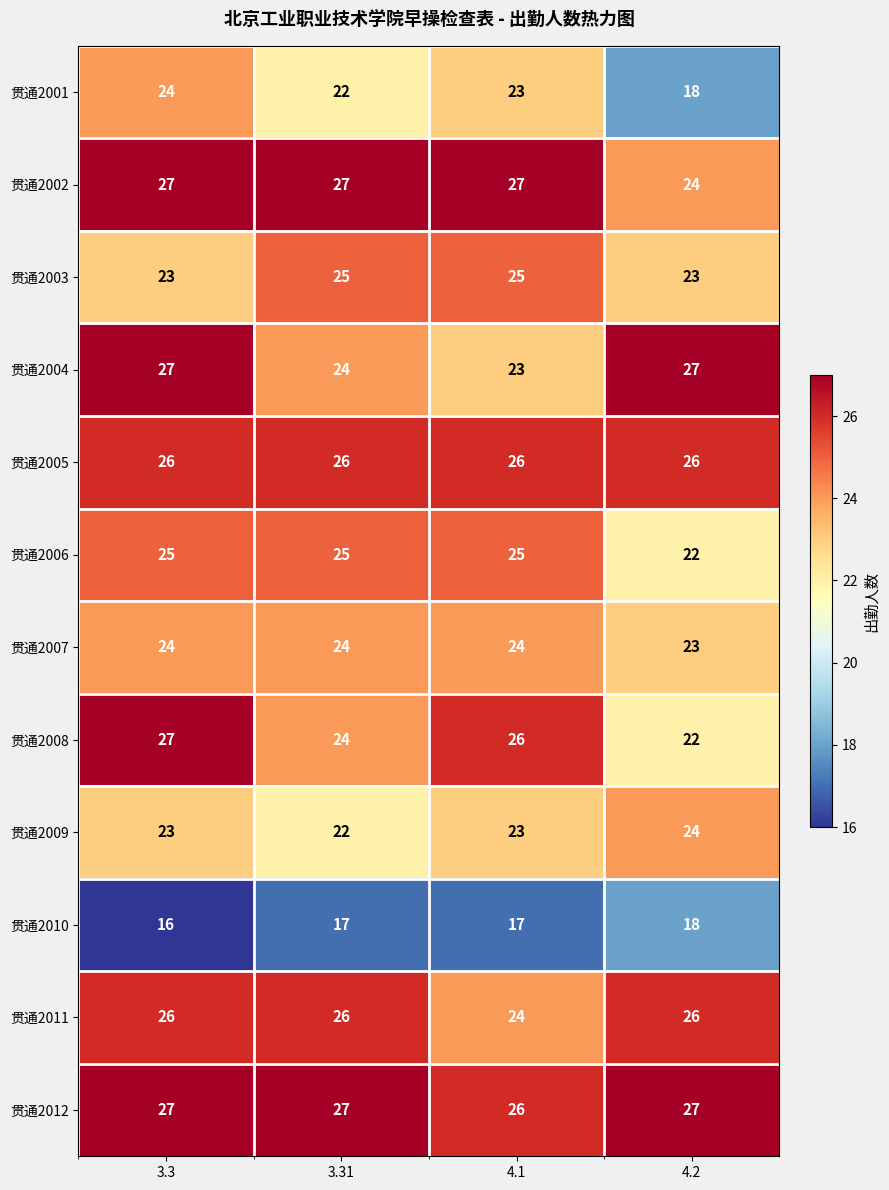

At which category is the sum across all series the highest?

3.3